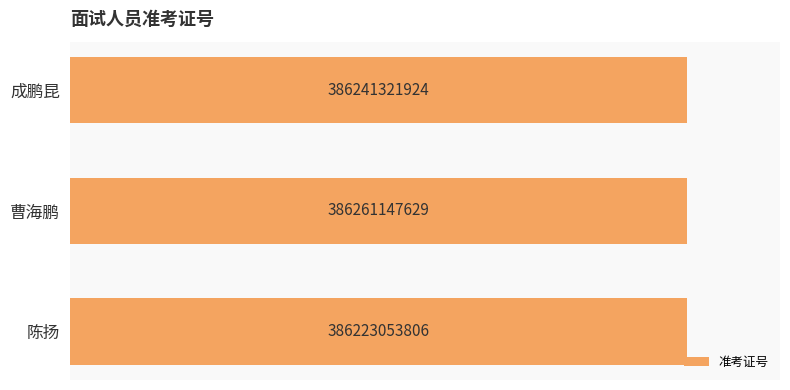

Reading top to bottom, extract all data points from this chart.

成鹏昆=386241321924	曹海鹏=386261147629	陈扬=386223053806